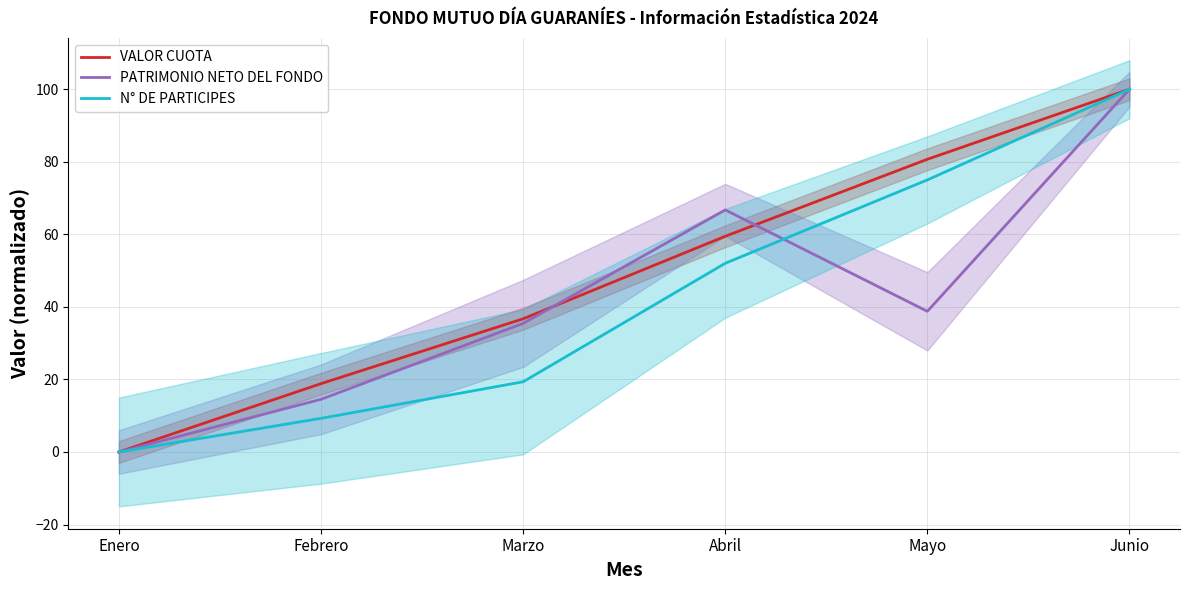

Is this an area chart (filled region under the line)?

No